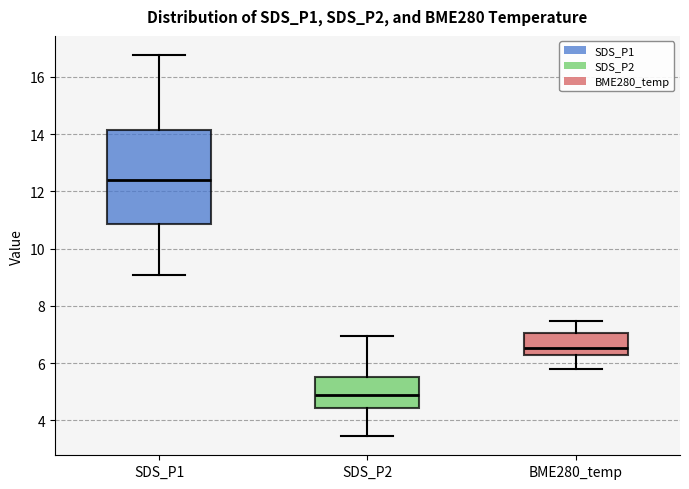

Where is the lower edge of the box for SDS_P2 on the y-axis? The values are not printed on the chart, so give them approximately, as read against the axis.

4.4